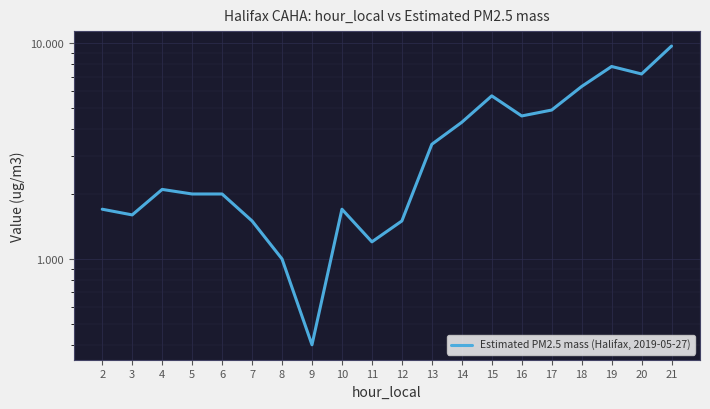

Where is the first local minimum?

3